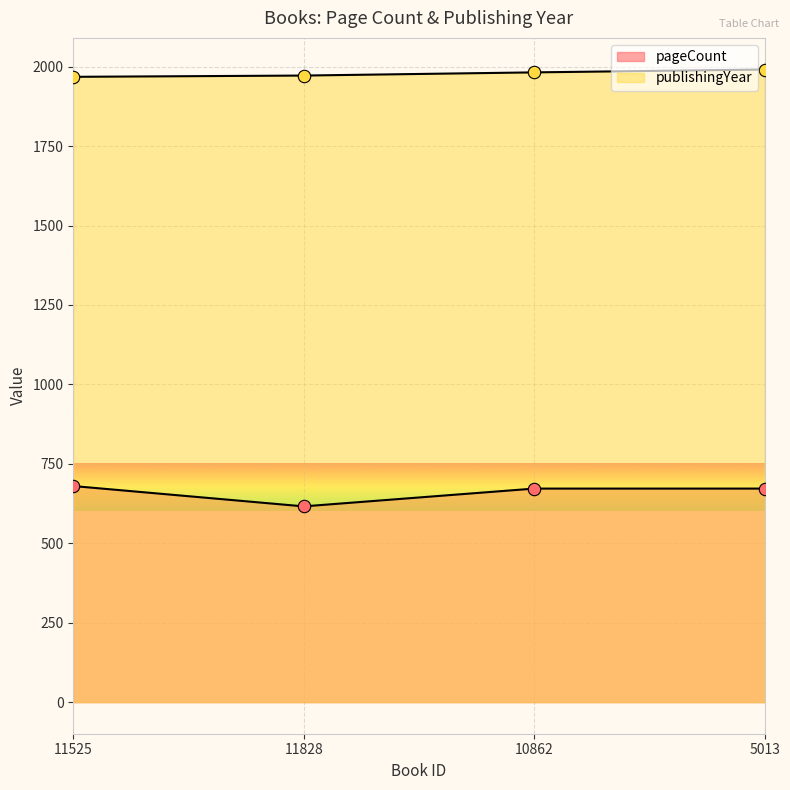

Which series reaches the maximum Y coordinate?

publishingYear